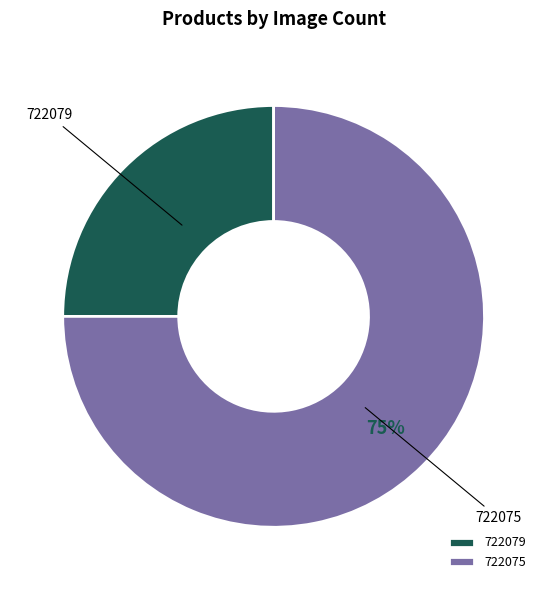

What is the ratio of the value at 722079 to the value at 722075?

0.3